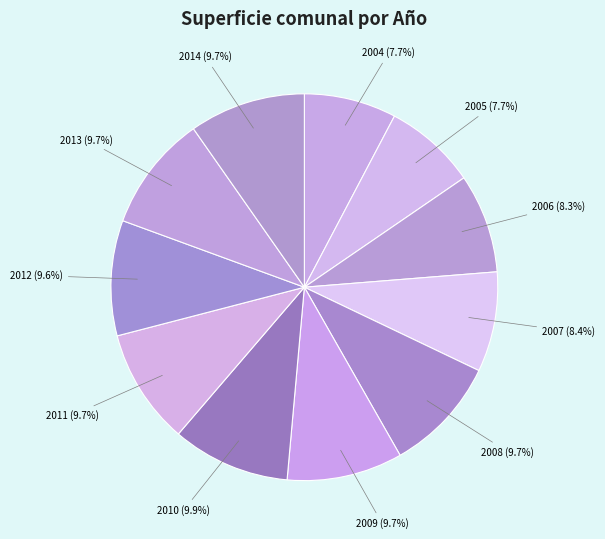

Approximately how many times larger is the value at 2014 compared to 2012?

1.0